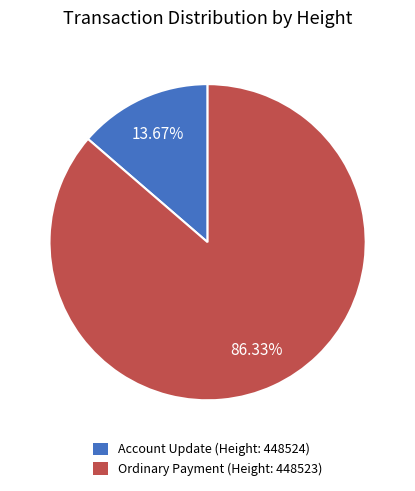

Which category has the smallest portion of the pie?

Account Update (Height: 448524)